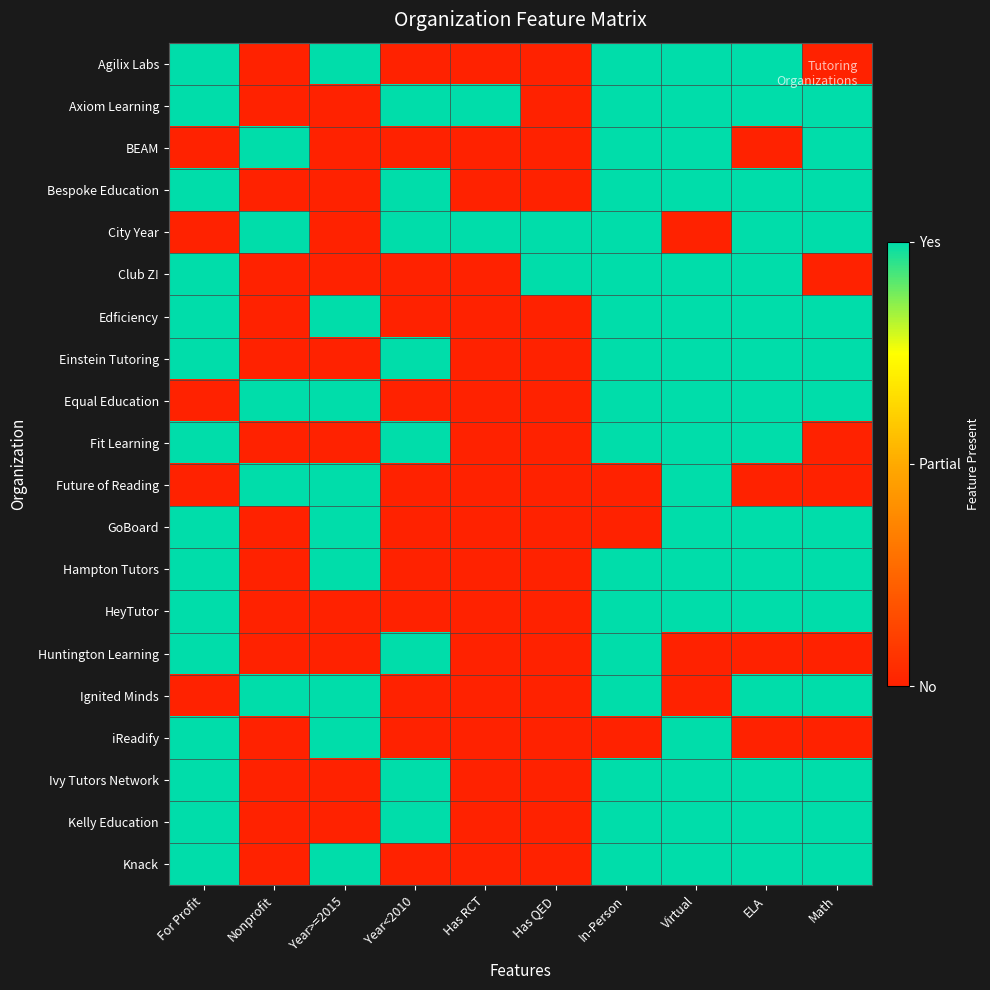

Reading right to left, transcribe all the data shown in this chart.

Agilix Labs: Math=0	ELA=1	Virtual=1	In-Person=1	Has QED=0	Has RCT=0	Year<2010=0	Year>=2015=1	Nonprofit=0	For Profit=1
Axiom Learning: Math=1	ELA=1	Virtual=1	In-Person=1	Has QED=0	Has RCT=1	Year<2010=1	Year>=2015=0	Nonprofit=0	For Profit=1
BEAM: Math=1	ELA=0	Virtual=1	In-Person=1	Has QED=0	Has RCT=0	Year<2010=0	Year>=2015=0	Nonprofit=1	For Profit=0
Bespoke Education: Math=1	ELA=1	Virtual=1	In-Person=1	Has QED=0	Has RCT=0	Year<2010=1	Year>=2015=0	Nonprofit=0	For Profit=1
City Year: Math=1	ELA=1	Virtual=0	In-Person=1	Has QED=1	Has RCT=1	Year<2010=1	Year>=2015=0	Nonprofit=1	For Profit=0
Club Z!: Math=0	ELA=1	Virtual=1	In-Person=1	Has QED=1	Has RCT=0	Year<2010=0	Year>=2015=0	Nonprofit=0	For Profit=1
Edficiency: Math=1	ELA=1	Virtual=1	In-Person=1	Has QED=0	Has RCT=0	Year<2010=0	Year>=2015=1	Nonprofit=0	For Profit=1
Einstein Tutoring: Math=1	ELA=1	Virtual=1	In-Person=1	Has QED=0	Has RCT=0	Year<2010=1	Year>=2015=0	Nonprofit=0	For Profit=1
Equal Education: Math=1	ELA=1	Virtual=1	In-Person=1	Has QED=0	Has RCT=0	Year<2010=0	Year>=2015=1	Nonprofit=1	For Profit=0
Fit Learning: Math=0	ELA=1	Virtual=1	In-Person=1	Has QED=0	Has RCT=0	Year<2010=1	Year>=2015=0	Nonprofit=0	For Profit=1
Future of Reading: Math=0	ELA=0	Virtual=1	In-Person=0	Has QED=0	Has RCT=0	Year<2010=0	Year>=2015=1	Nonprofit=1	For Profit=0
GoBoard: Math=1	ELA=1	Virtual=1	In-Person=0	Has QED=0	Has RCT=0	Year<2010=0	Year>=2015=1	Nonprofit=0	For Profit=1
Hampton Tutors: Math=1	ELA=1	Virtual=1	In-Person=1	Has QED=0	Has RCT=0	Year<2010=0	Year>=2015=1	Nonprofit=0	For Profit=1
HeyTutor: Math=1	ELA=1	Virtual=1	In-Person=1	Has QED=0	Has RCT=0	Year<2010=0	Year>=2015=0	Nonprofit=0	For Profit=1
Huntington Learning: Math=0	ELA=0	Virtual=0	In-Person=1	Has QED=0	Has RCT=0	Year<2010=1	Year>=2015=0	Nonprofit=0	For Profit=1
Ignited Minds: Math=1	ELA=1	Virtual=0	In-Person=1	Has QED=0	Has RCT=0	Year<2010=0	Year>=2015=1	Nonprofit=1	For Profit=0
iReadify: Math=0	ELA=0	Virtual=1	In-Person=0	Has QED=0	Has RCT=0	Year<2010=0	Year>=2015=1	Nonprofit=0	For Profit=1
Ivy Tutors Network: Math=1	ELA=1	Virtual=1	In-Person=1	Has QED=0	Has RCT=0	Year<2010=1	Year>=2015=0	Nonprofit=0	For Profit=1
Kelly Education: Math=1	ELA=1	Virtual=1	In-Person=1	Has QED=0	Has RCT=0	Year<2010=1	Year>=2015=0	Nonprofit=0	For Profit=1
Knack: Math=1	ELA=1	Virtual=1	In-Person=1	Has QED=0	Has RCT=0	Year<2010=0	Year>=2015=1	Nonprofit=0	For Profit=1